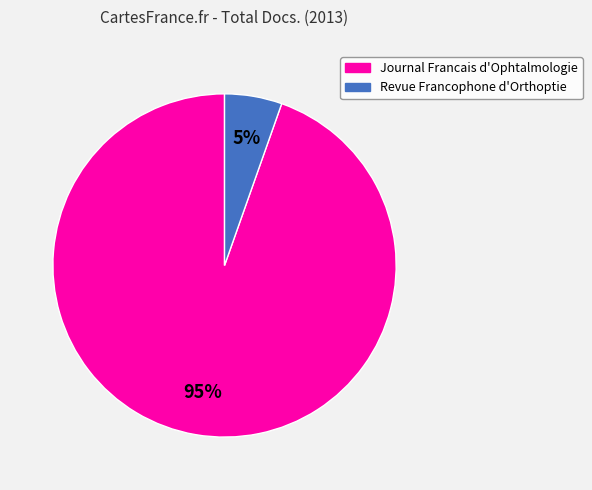

What is the largest slice in the pie chart?

Journal Francais d'Ophtalmologie